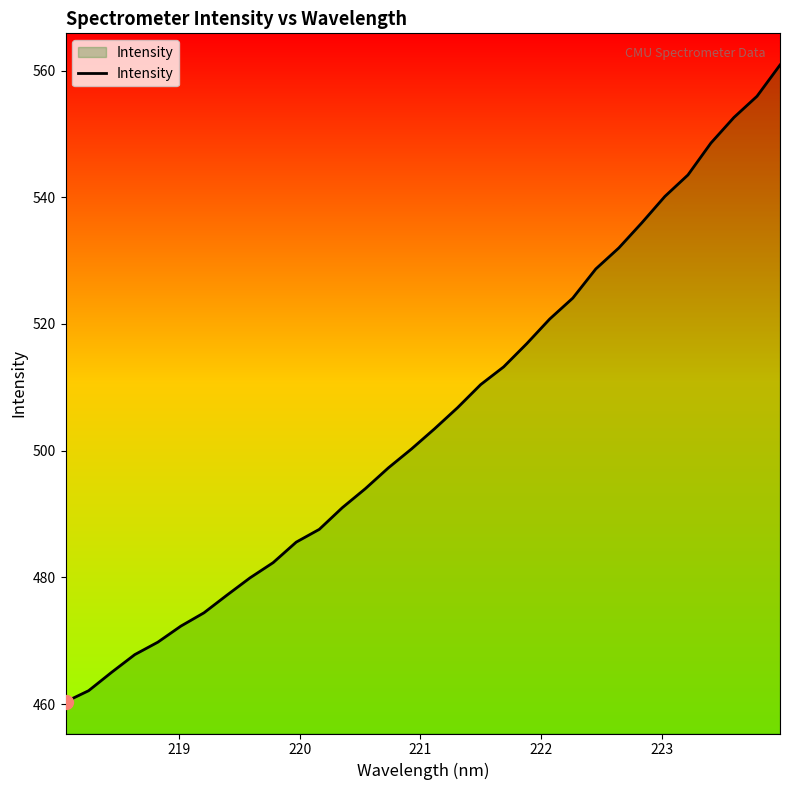

What is the difference between the maximum and minimum values?

100.5